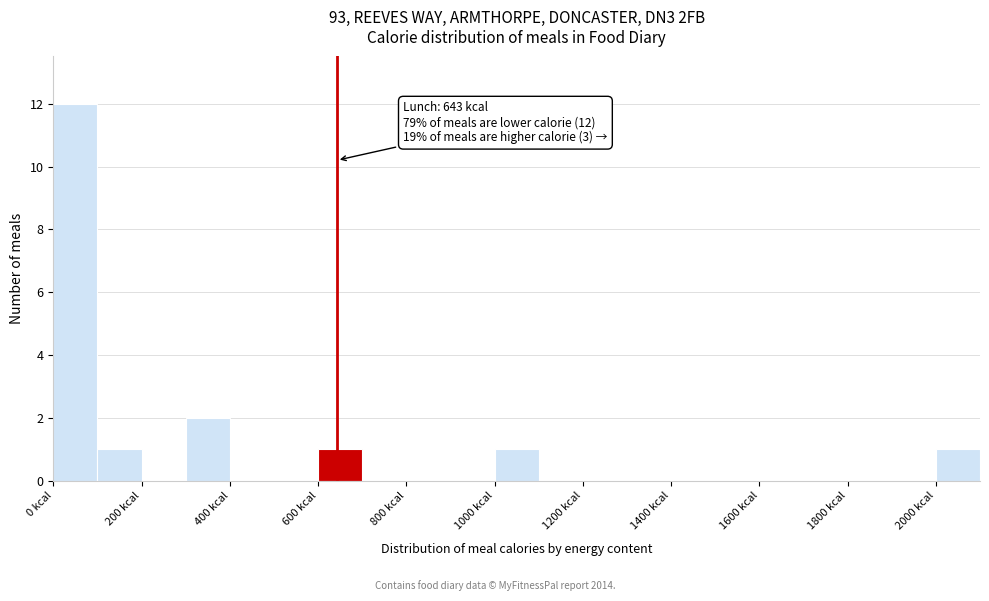

Over which range of the x-axis is the bar tallest?

0 to 100